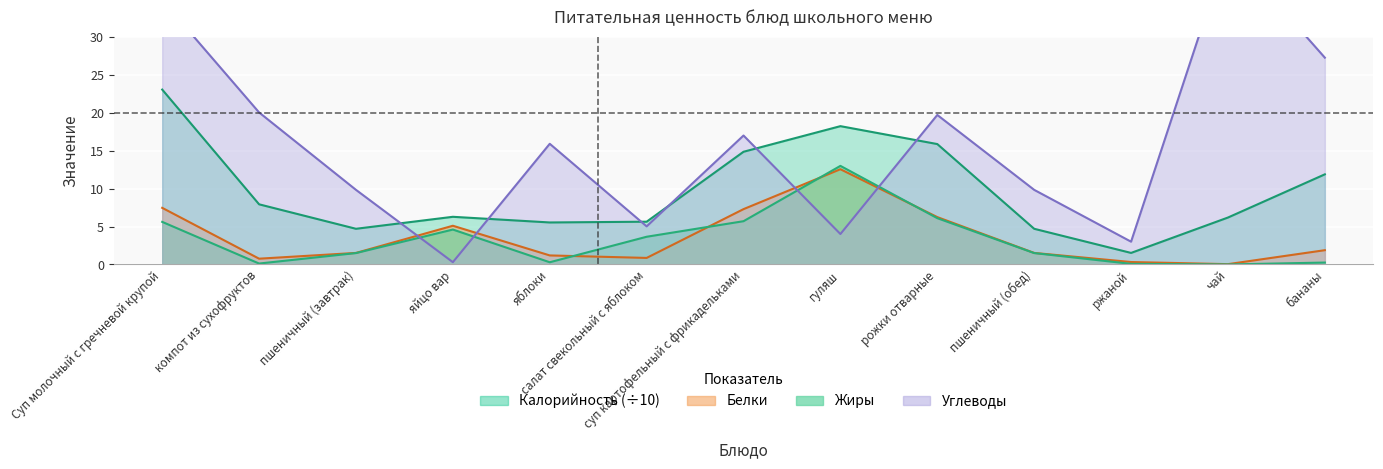

At which category does the chart reach its minimum across all series?

чай